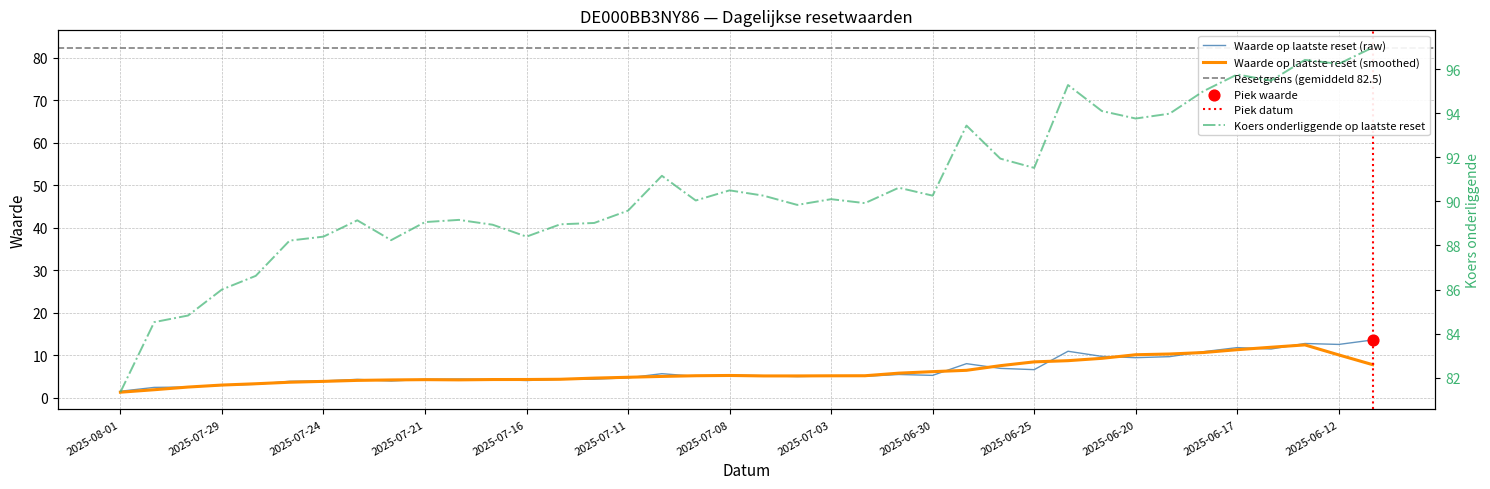

Which series reaches the minimum Y coordinate?

Waarde op laatste reset